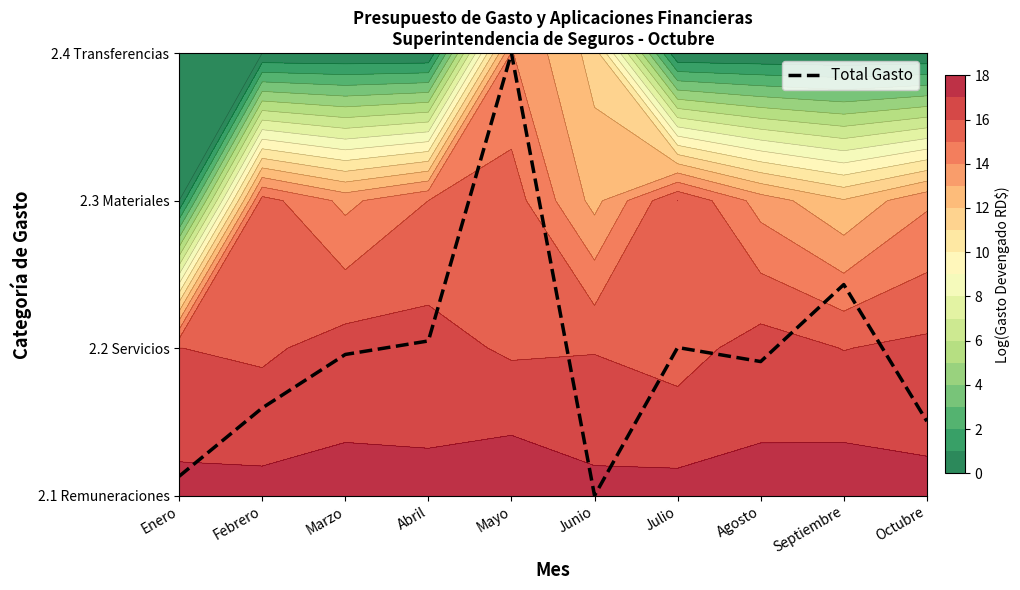

What is the sum of the values at Abril and Marzo?

2.0